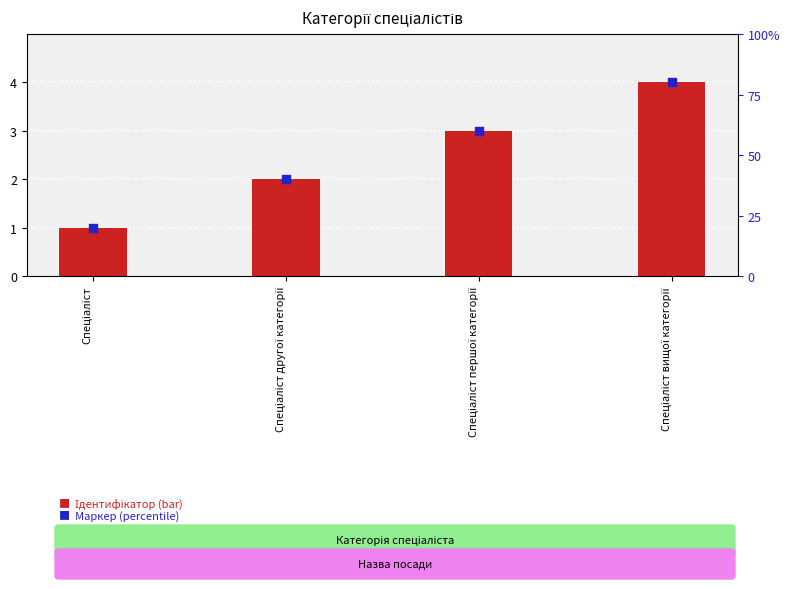

Which series reaches the minimum Y coordinate?

Ідентифікатор